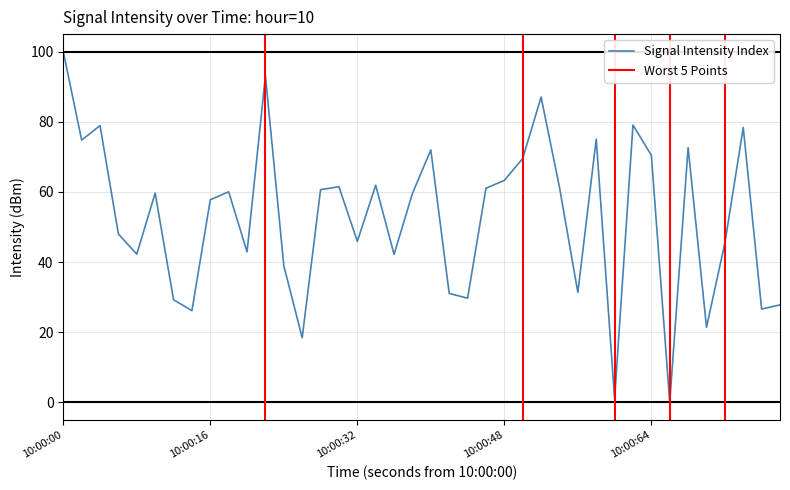

The value of Signal Intensity Index at 10:00:16 is 57.8. True or false?

True